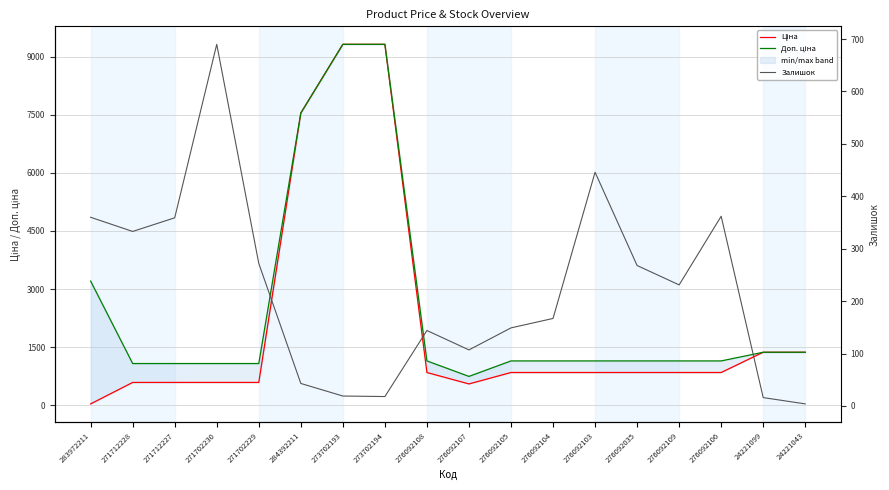

How many values in the Ціна series exceed 842?

12